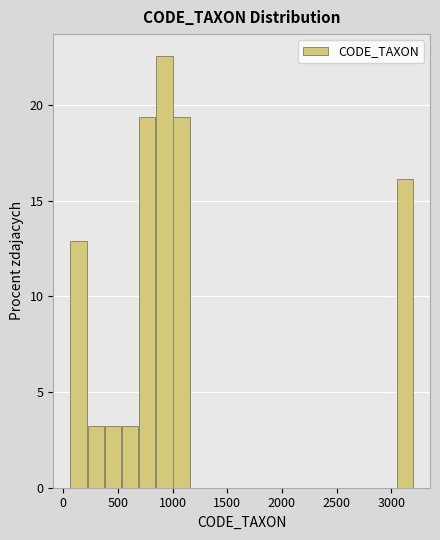

Read against the x-axis, roughly where is the centre of the tallest bar?

950